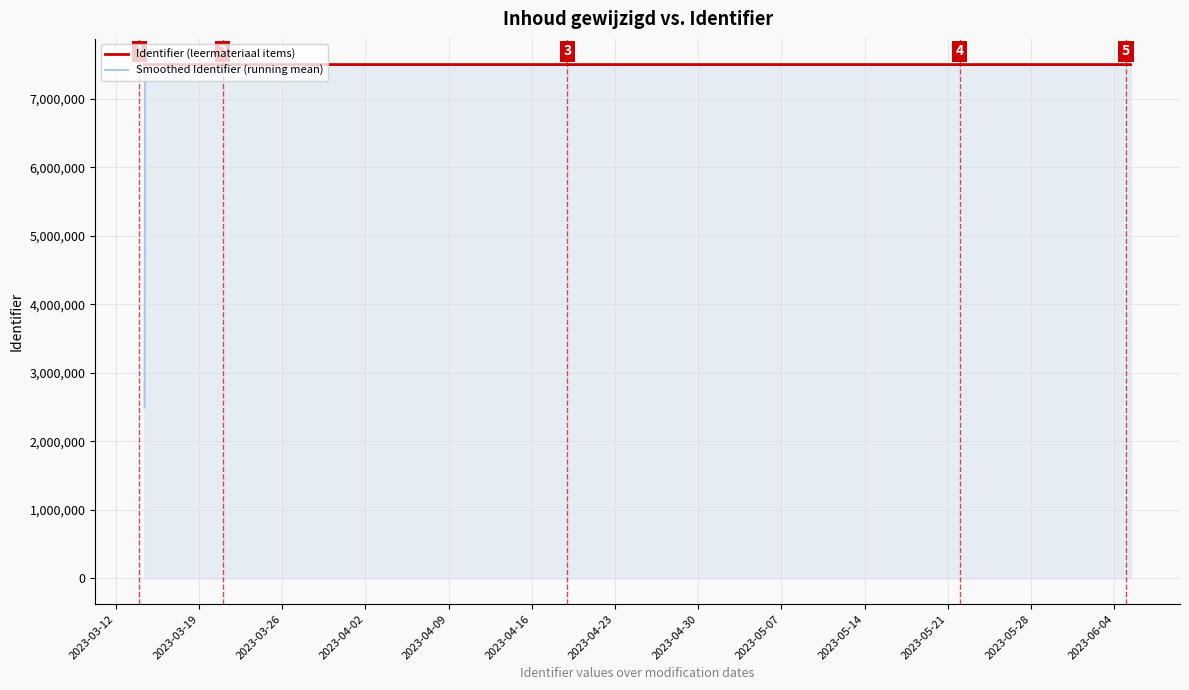

Does the chart display data point markers on the line(s)?

No